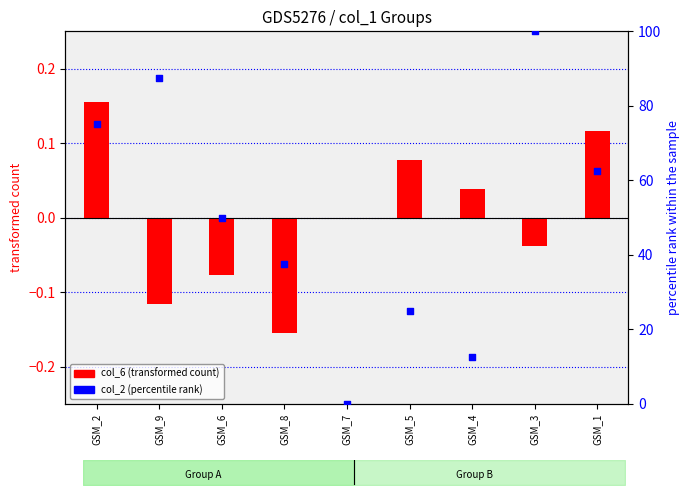

At which category is the sum across all series the highest?

GSM_3